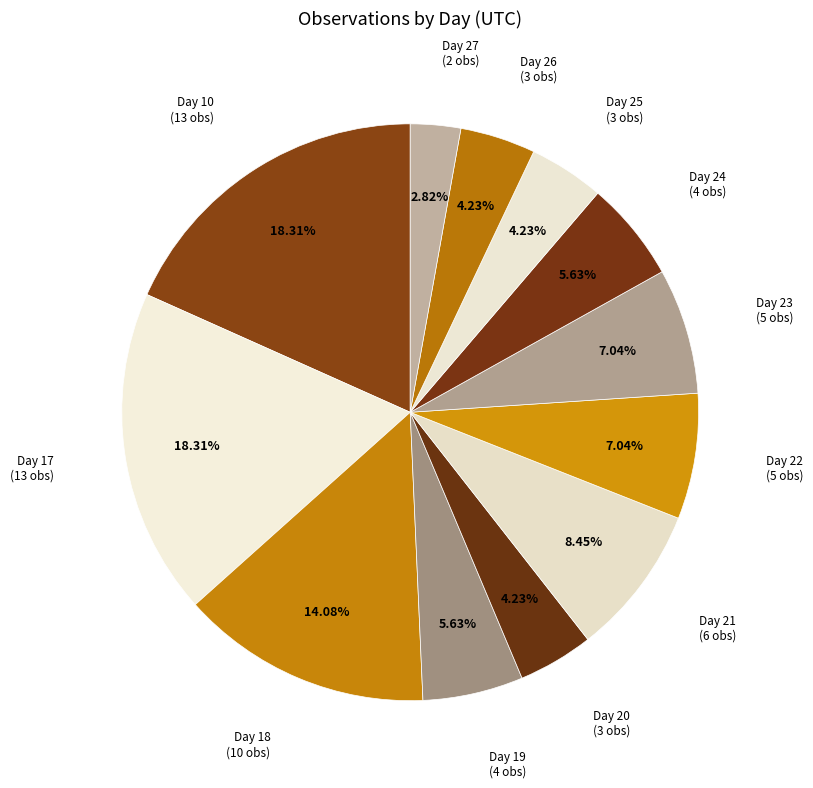

How many slices are in this pie chart?

12